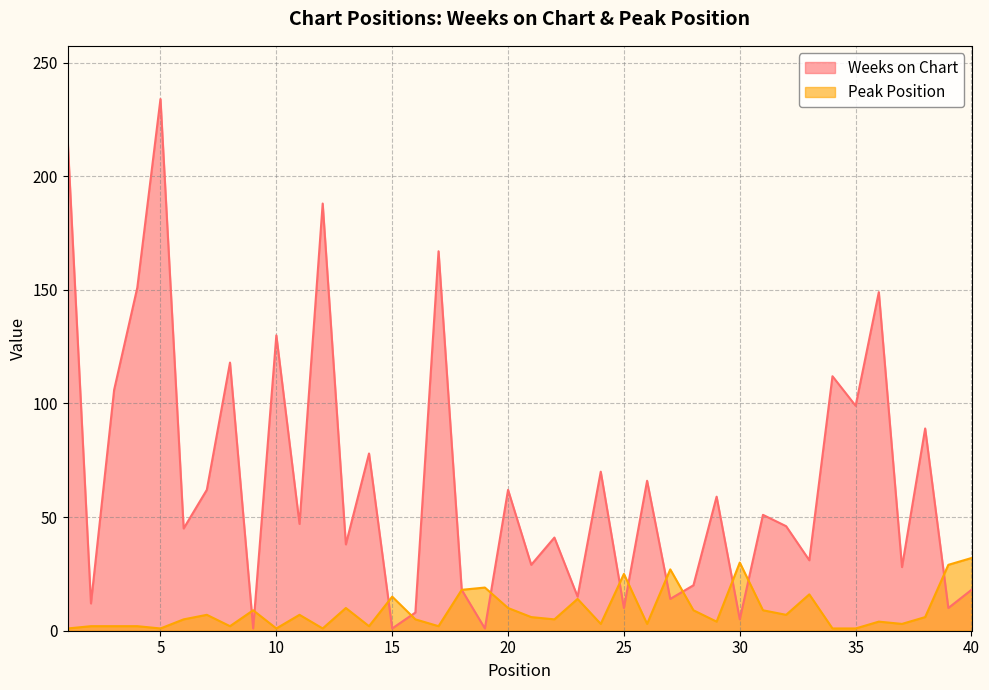

Count the number of data series in this chart.

2